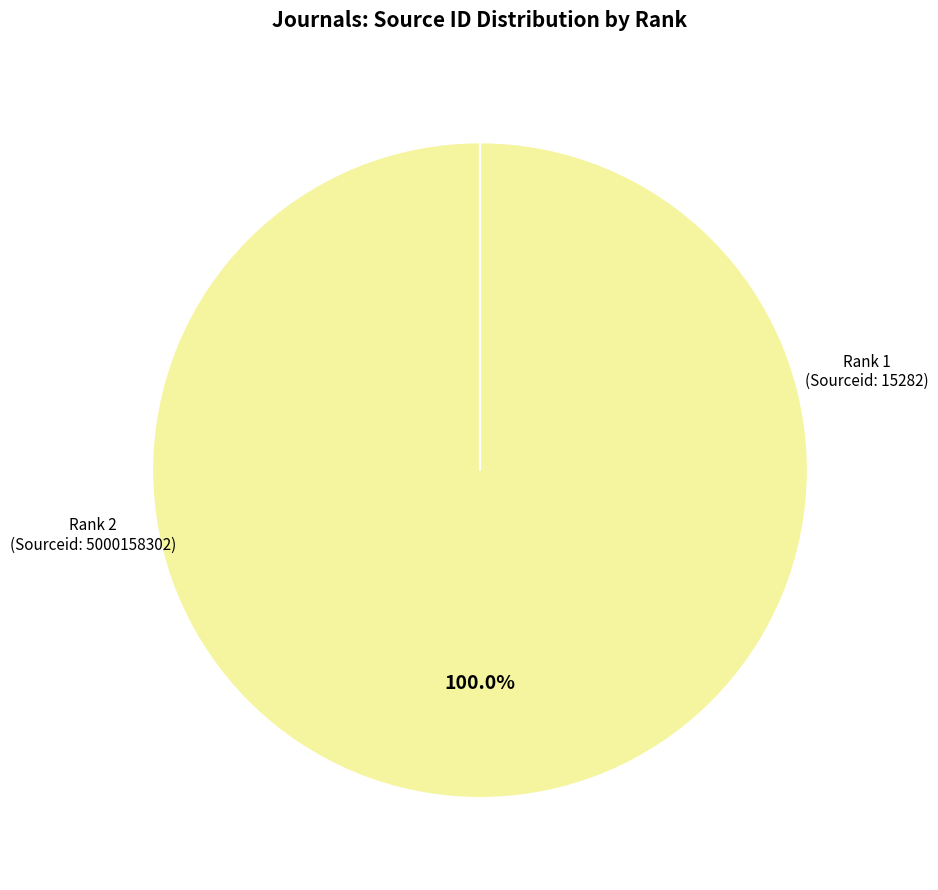

Rank the categories by value from lowest to highest.

1, 2